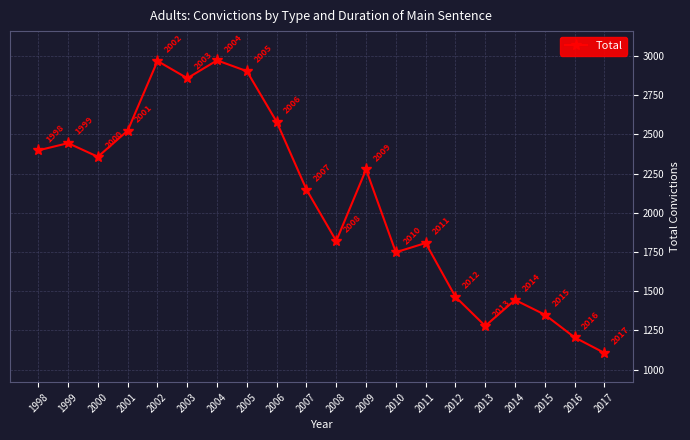

What is the greatest value displayed?

2972